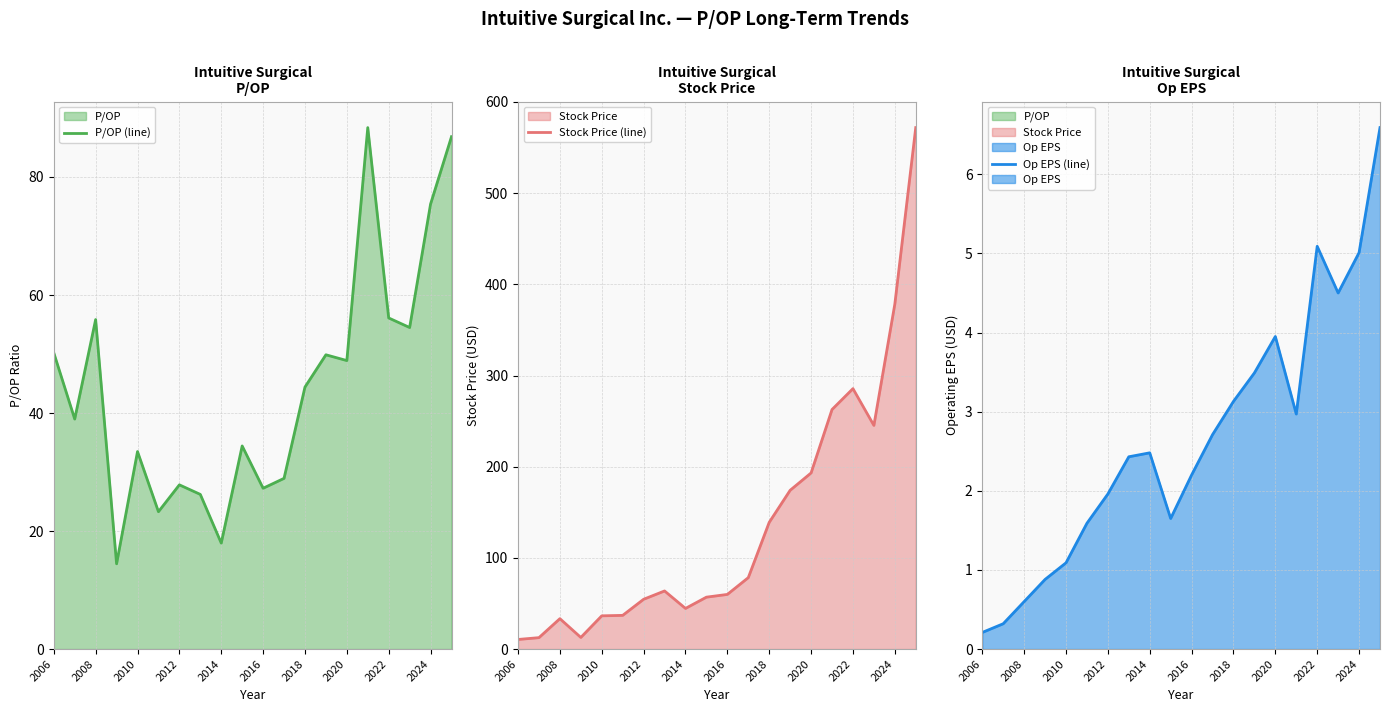

What is the average value of the Stock Price (line) series?

137.5